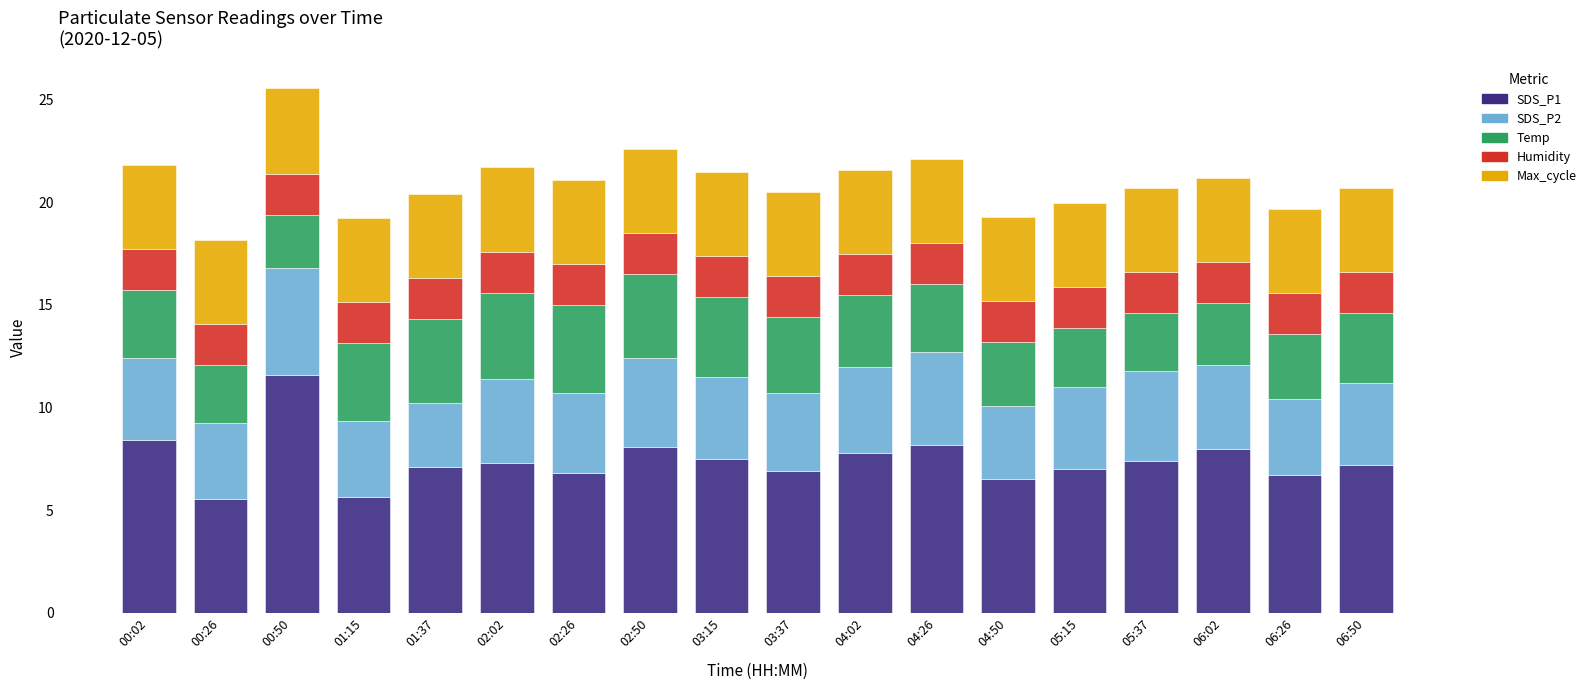

Does the chart contain any negative values?

No